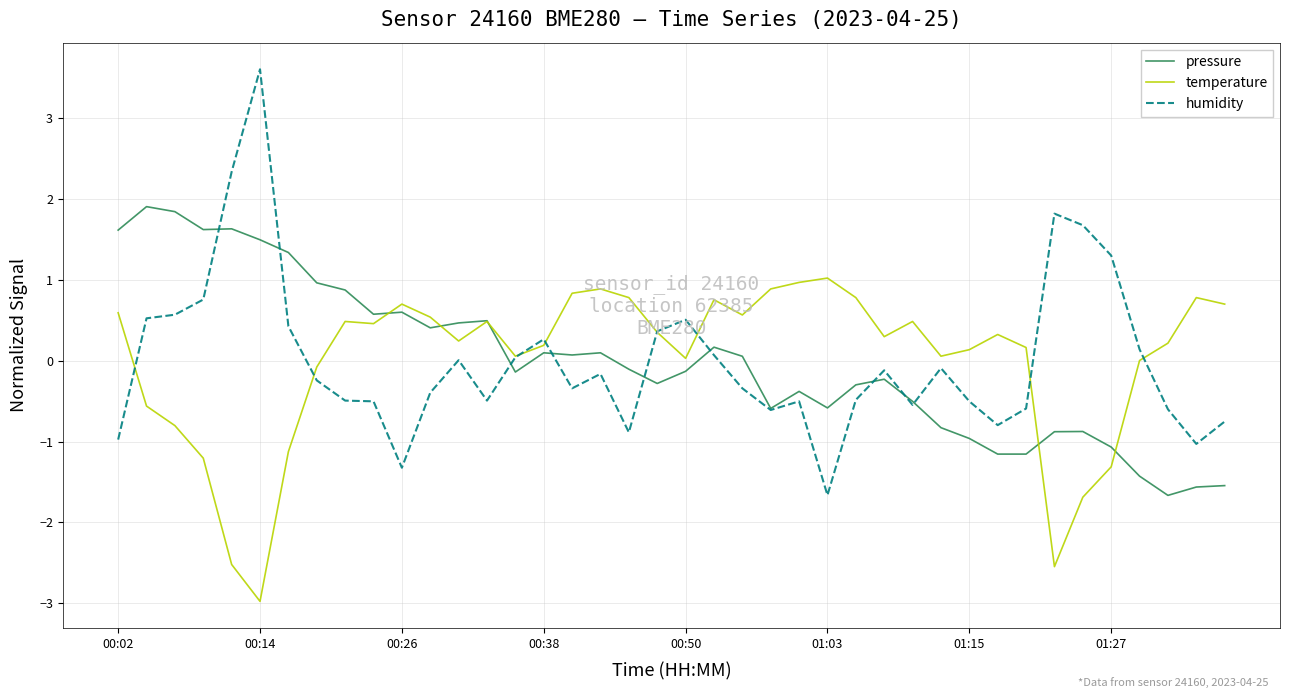

Rank the series by their maximum value, from lowest to highest.

temperature, pressure, humidity